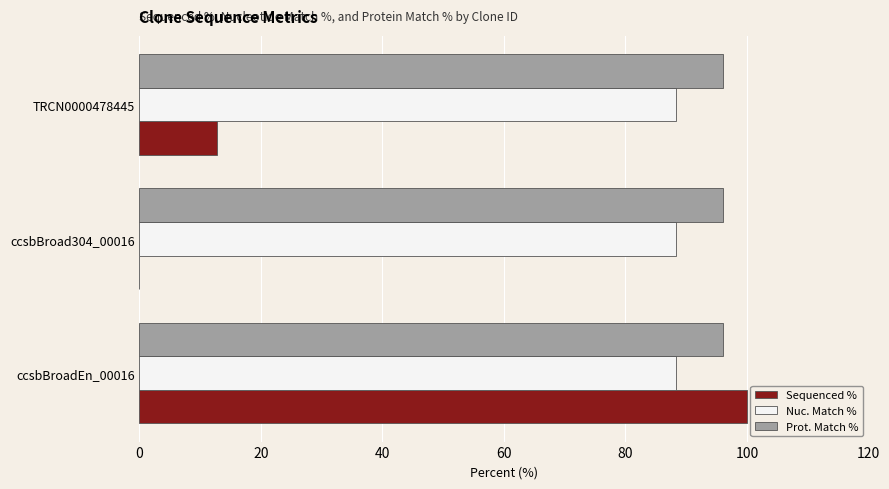

What are all the series names shown in the legend?

Sequenced %, Nuc. Match %, Prot. Match %